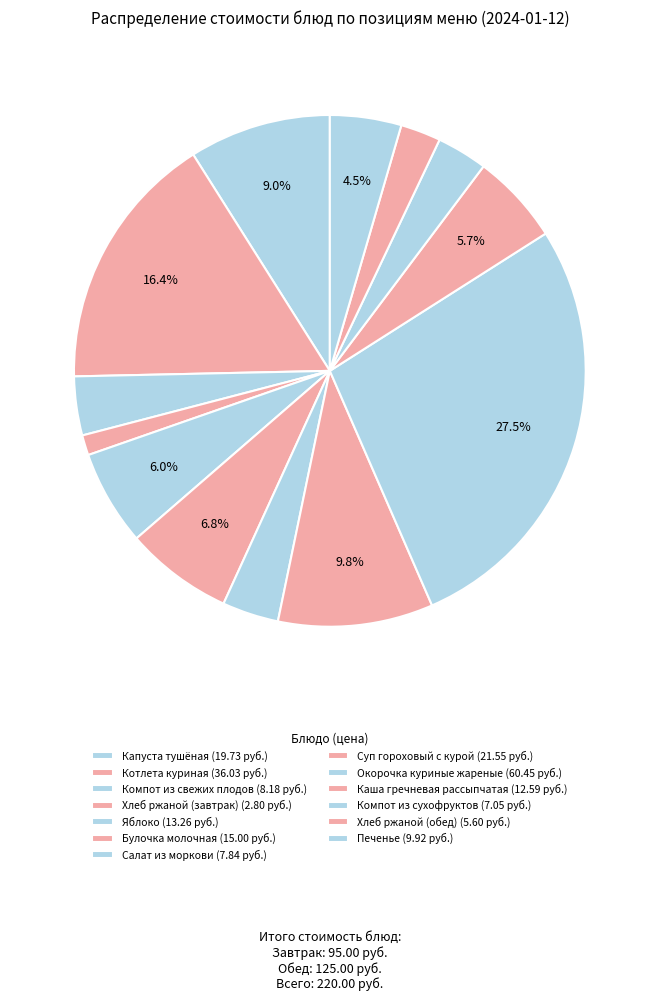

Which category has the smallest portion of the pie?

Хлеб ржаной (завтрак)